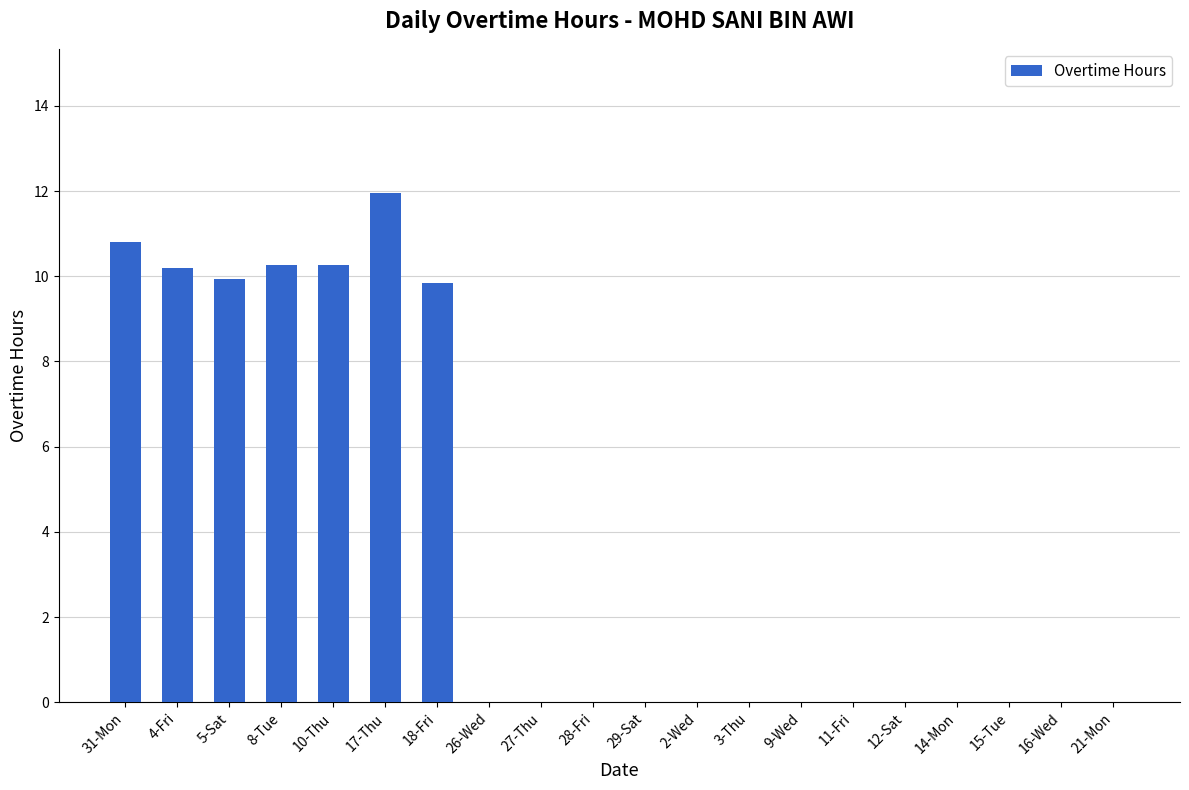

How many data points does each series have?

20